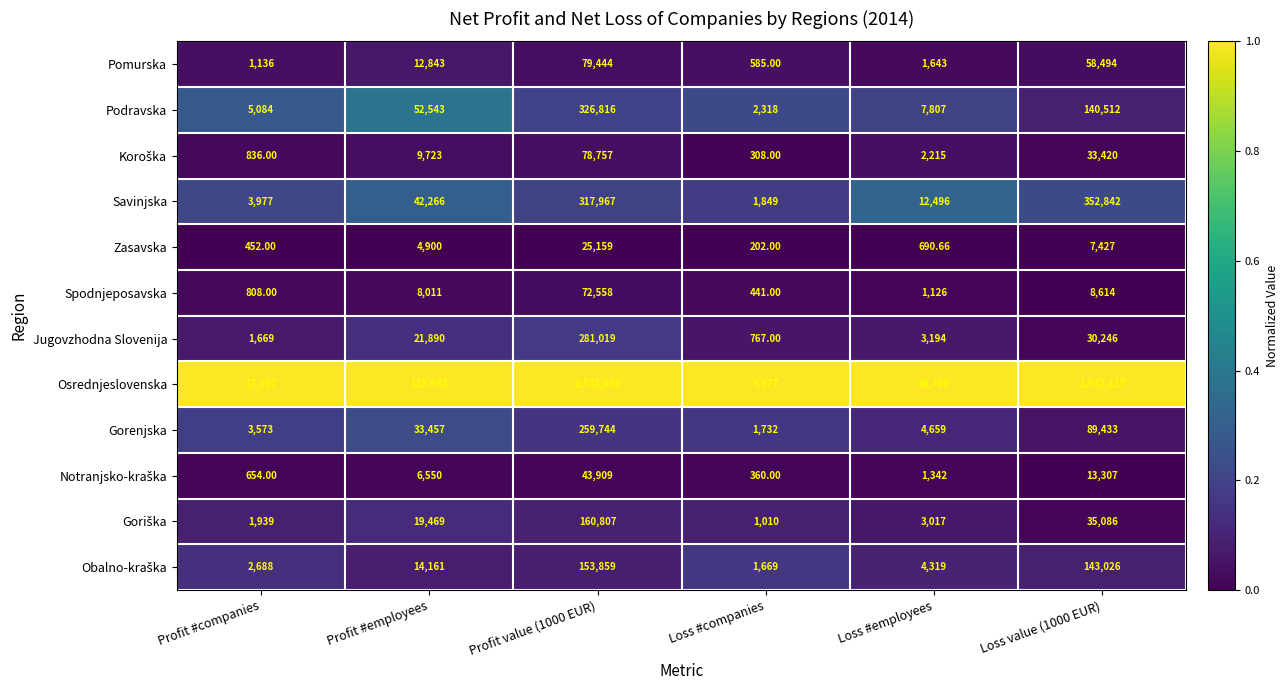

At which label is Savinjska closest to 177345?

Profit #employees